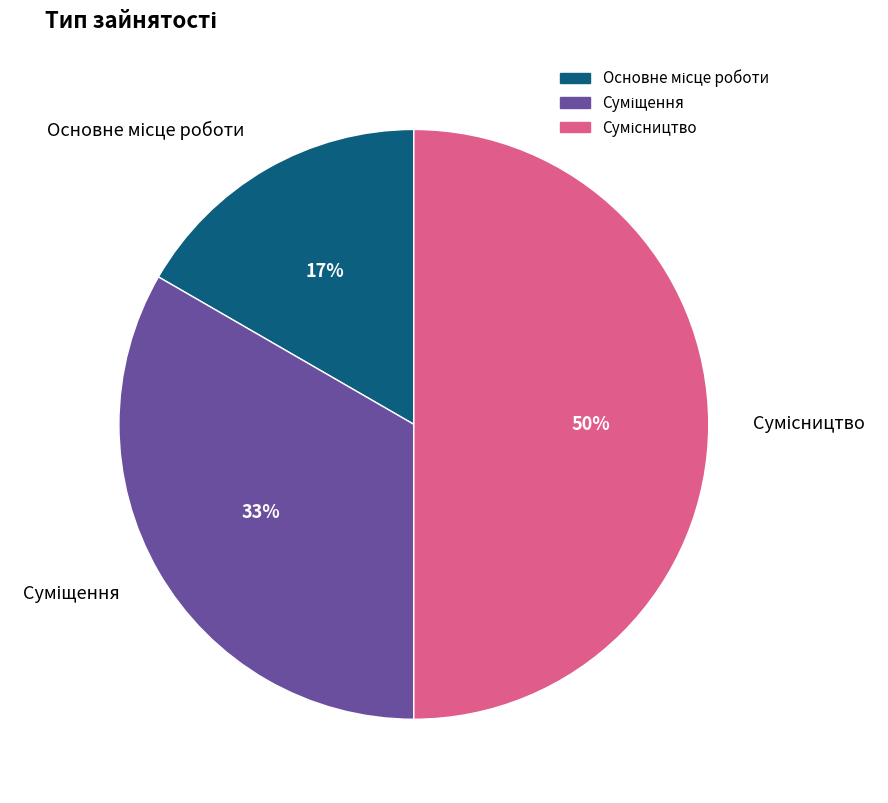

To the nearest percent, what is the difference between the largest and smallest slice percentages?

33%